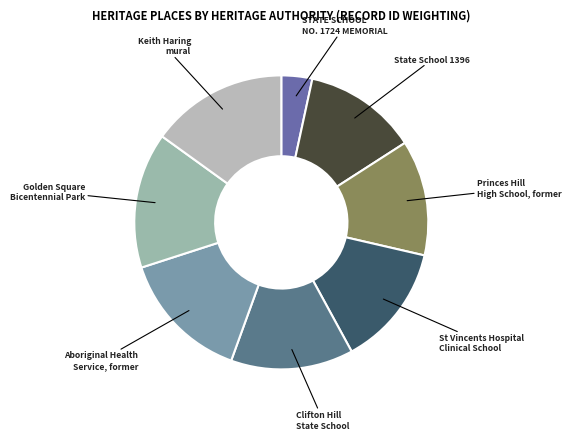

Count the number of slices in the pie.

8